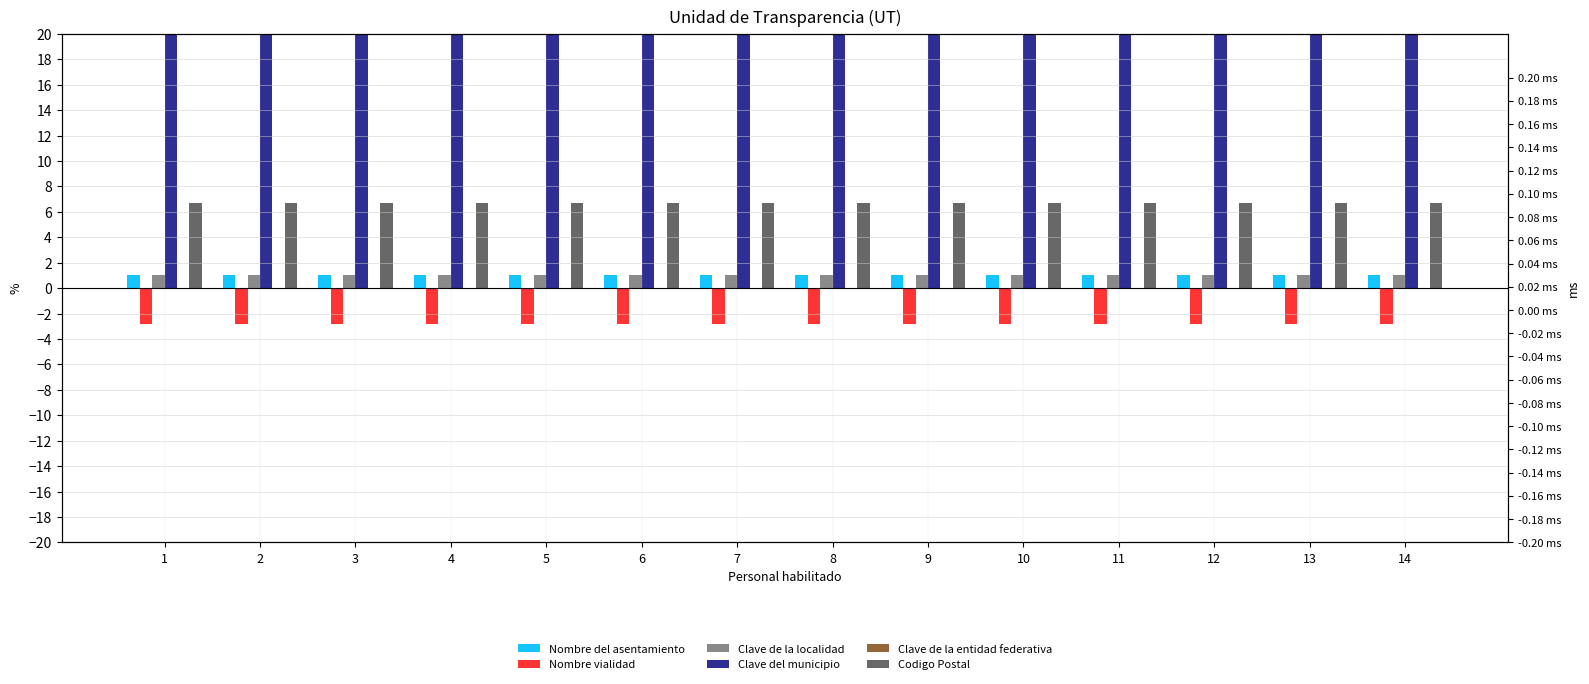

What is the spread (max minus min) of values at 12?

25.3